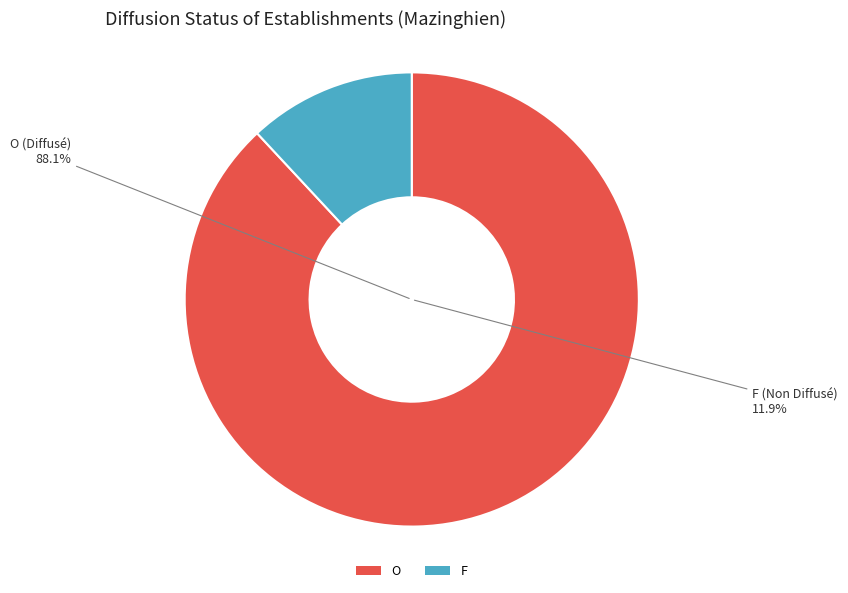

To the nearest percent, what percentage of the pie is F?

12%